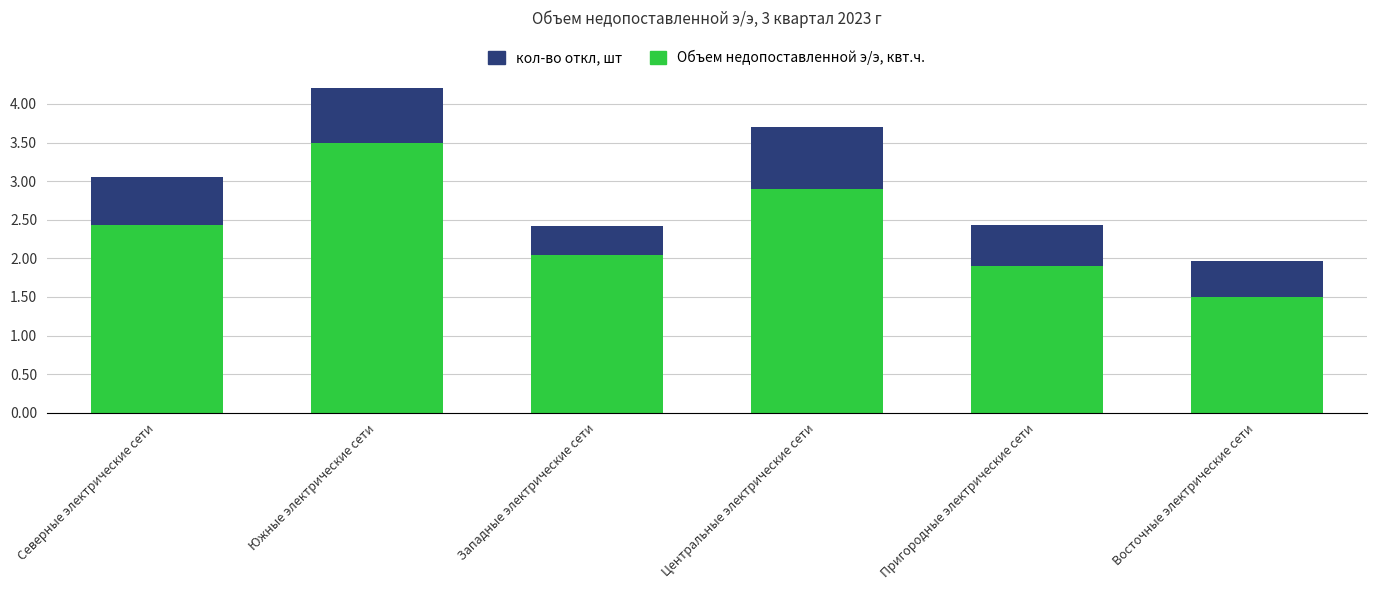

The value of Объем недопоставленной э/э, квт.ч. at Южные электрические сети is 6.2. True or false?

False